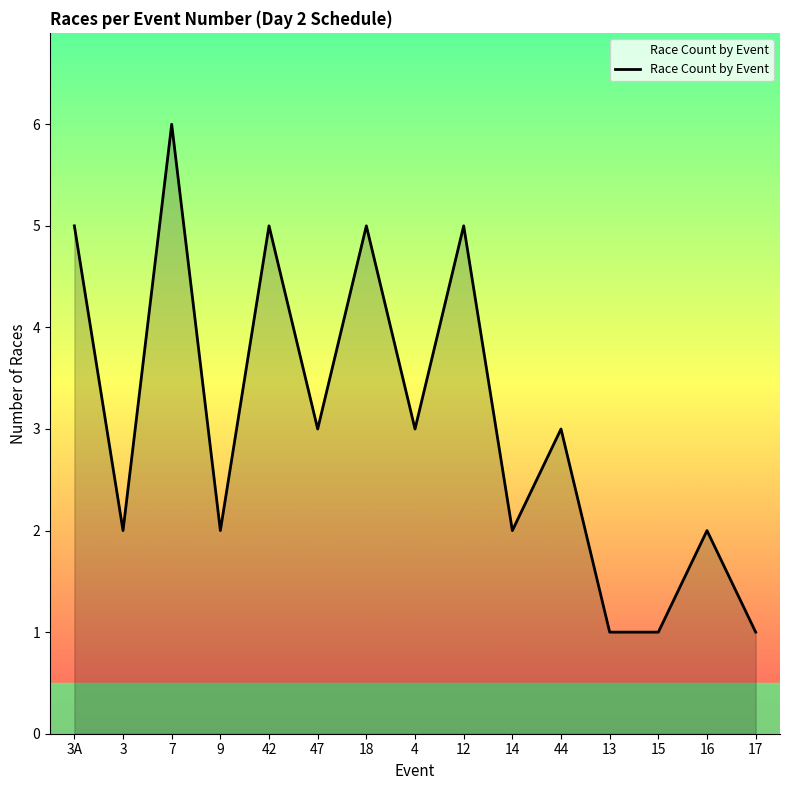

What is the change in value from 42 to 15?

-4